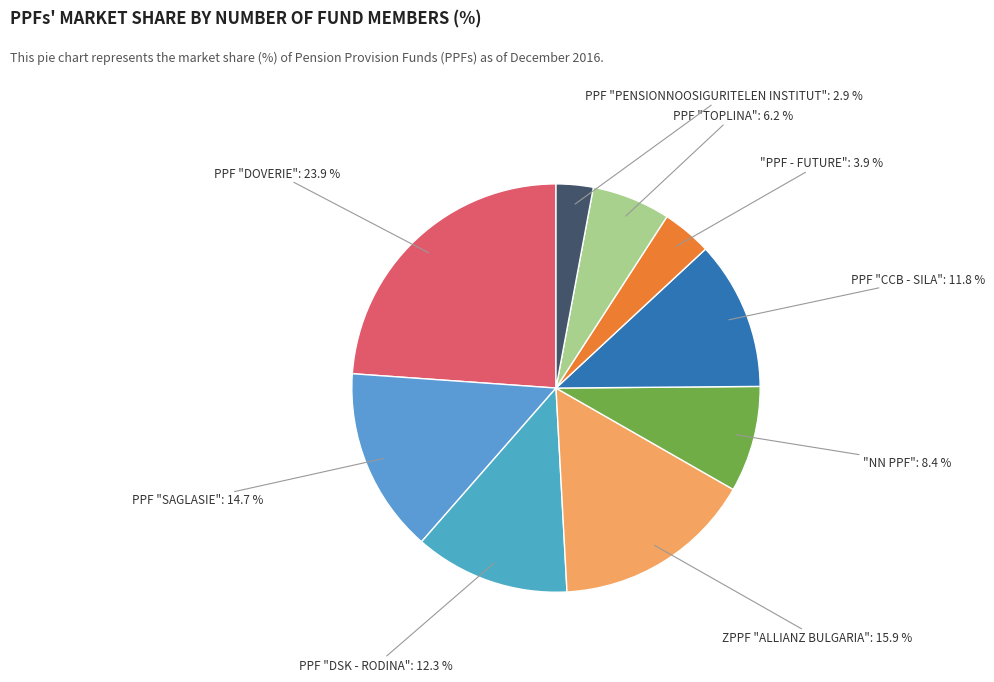

Rank the categories by value from highest to lowest.

PPF "DOVERIE", ZPPF "ALLIANZ BULGARIA", PPF "SAGLASIE", PPF "DSK - RODINA", PPF "CCB - SILA", "NN PPF", PPF "TOPLINA", "PPF - FUTURE", PPF "PENSIONNOOSIGURITELEN INSTITUT"